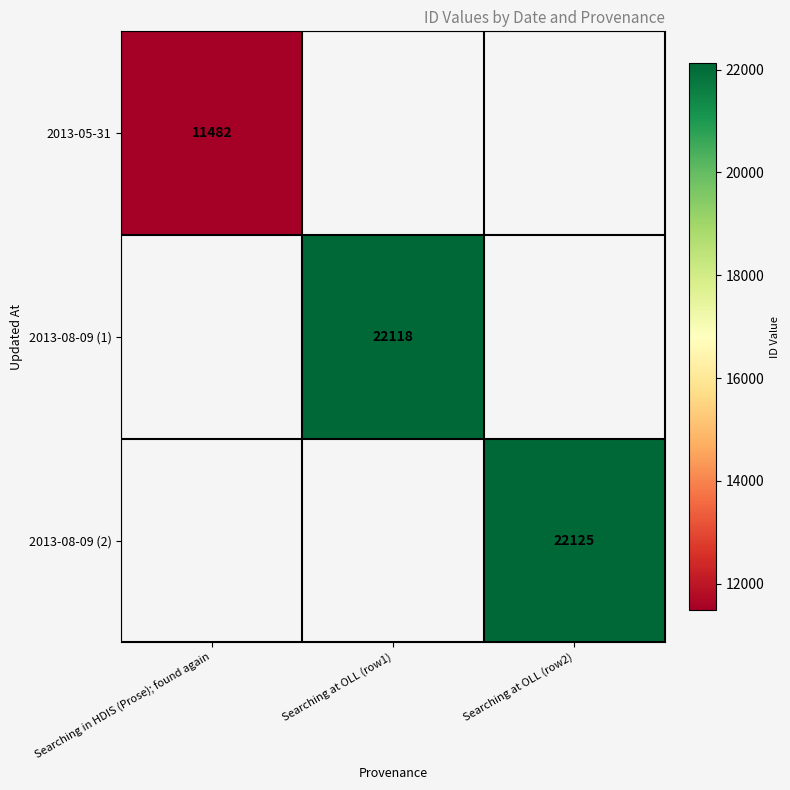

What is the maximum value shown in the chart?

22125.0